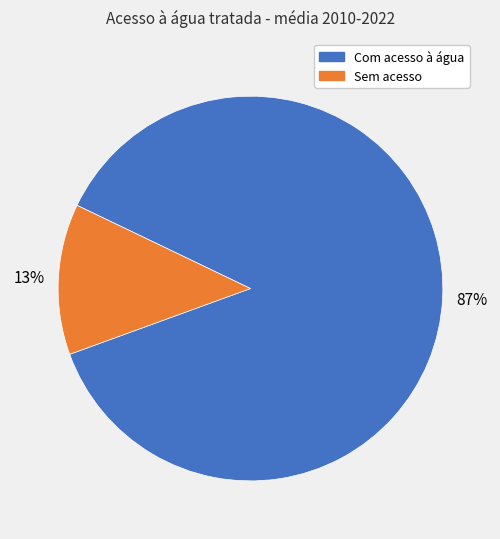

Is there any slice that represents more than half of the pie?

Yes